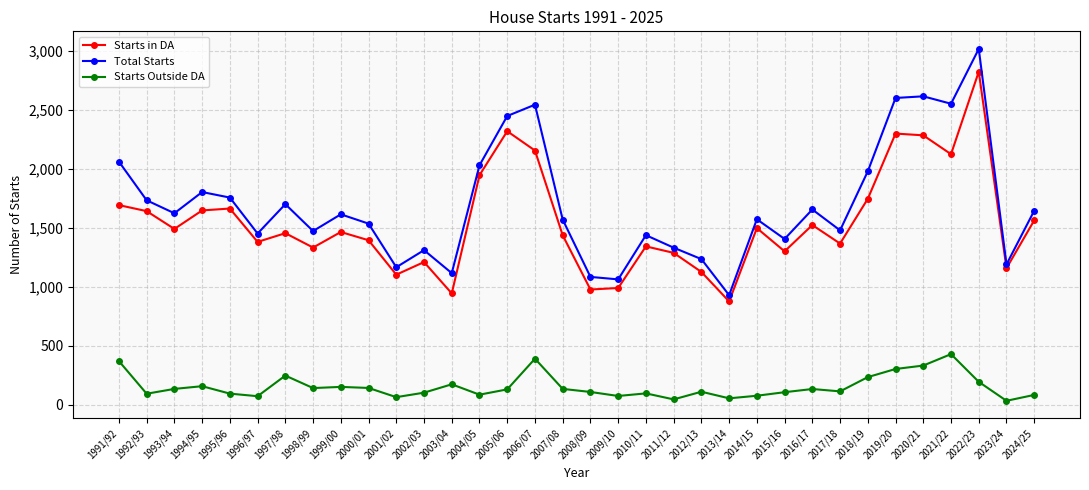

What is the highest value of the Starts Outside DA series?

428